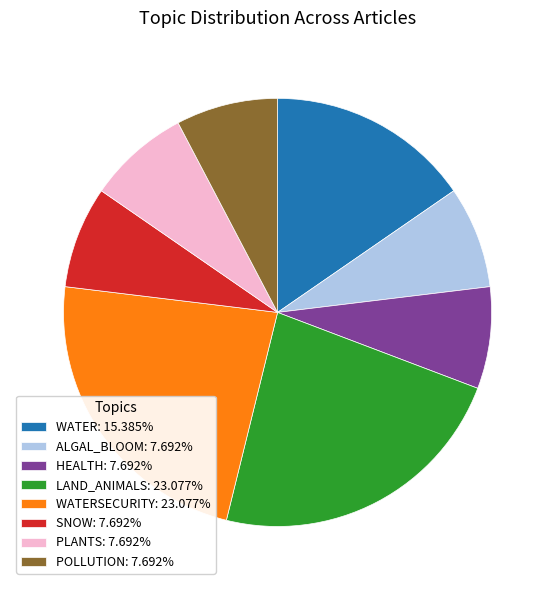

Does any single category account for the majority?

No